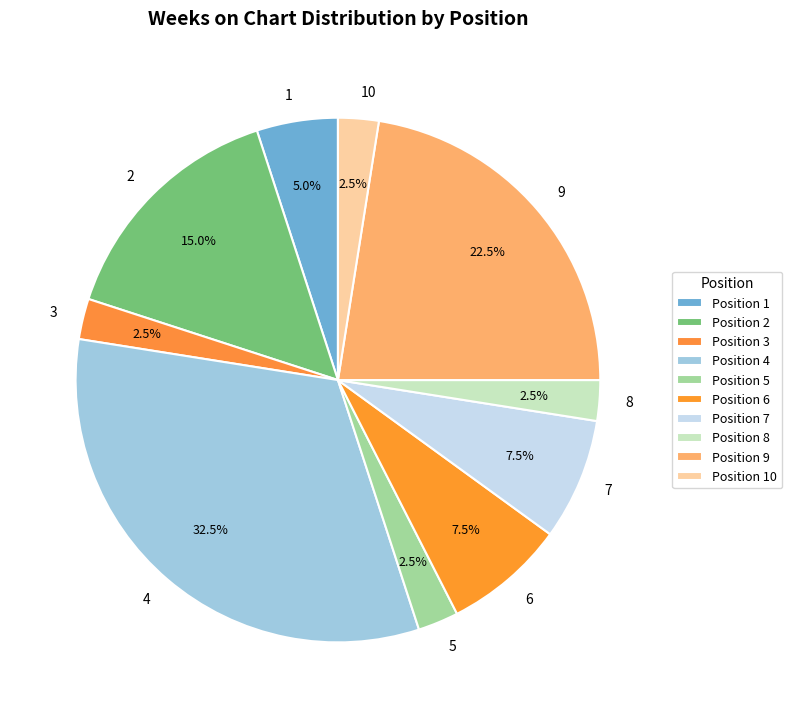

What is the smallest slice in the pie chart?

3